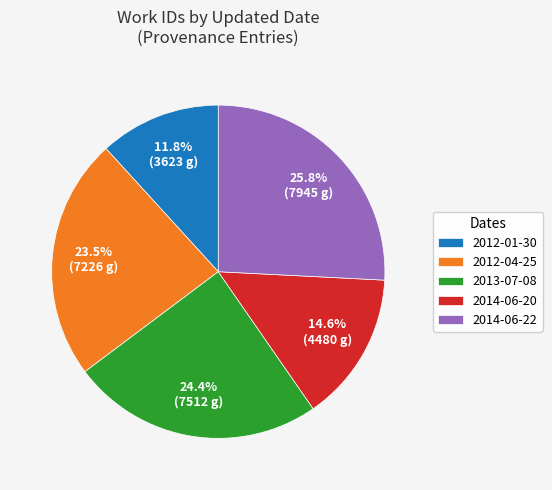

What portion of the pie excludes 2013-07-08?

75.6%